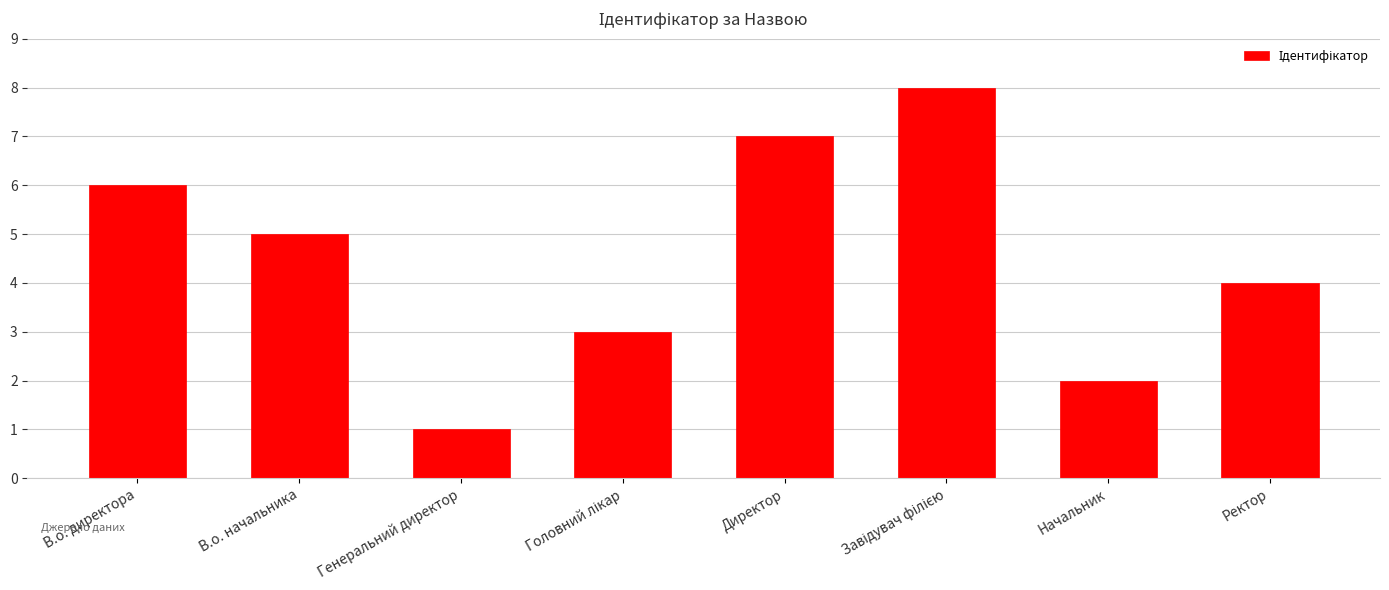

Which category has the lowest value across all series?

Генеральний директор